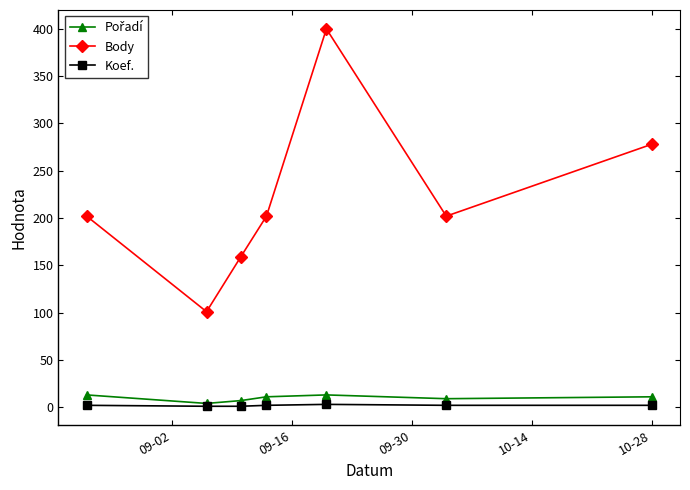

What is the minimum value for Body?

101